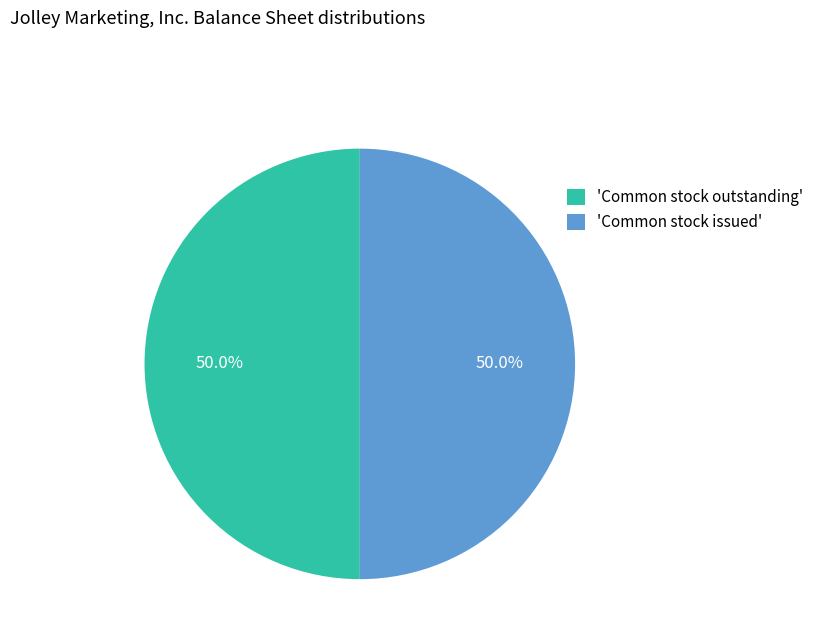

What is the total percentage of 'Common stock outstanding' and 'Common stock issued'?

100.0%